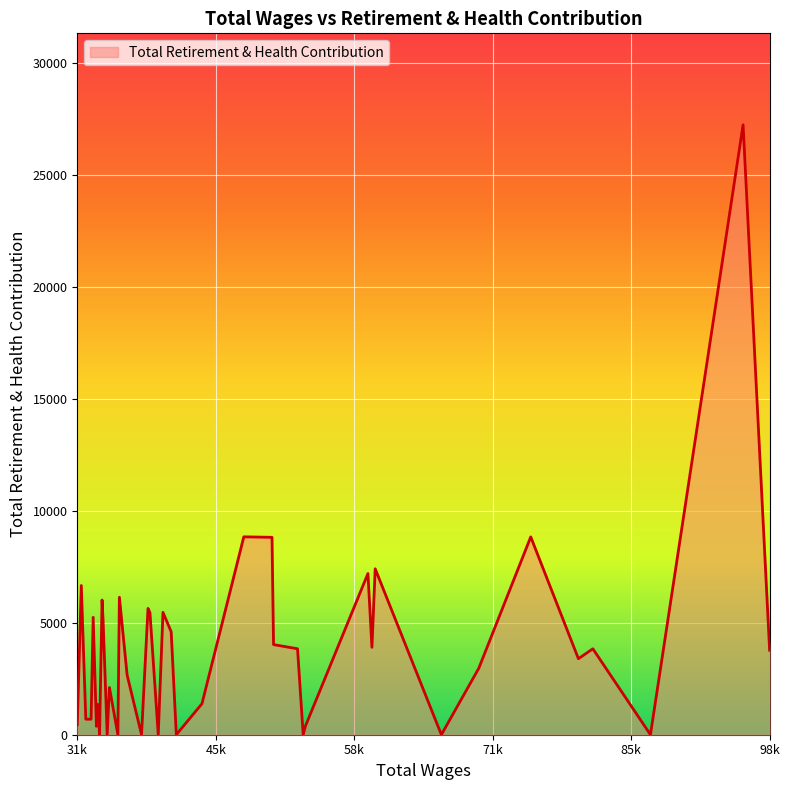

How many lines are shown in the chart?

1